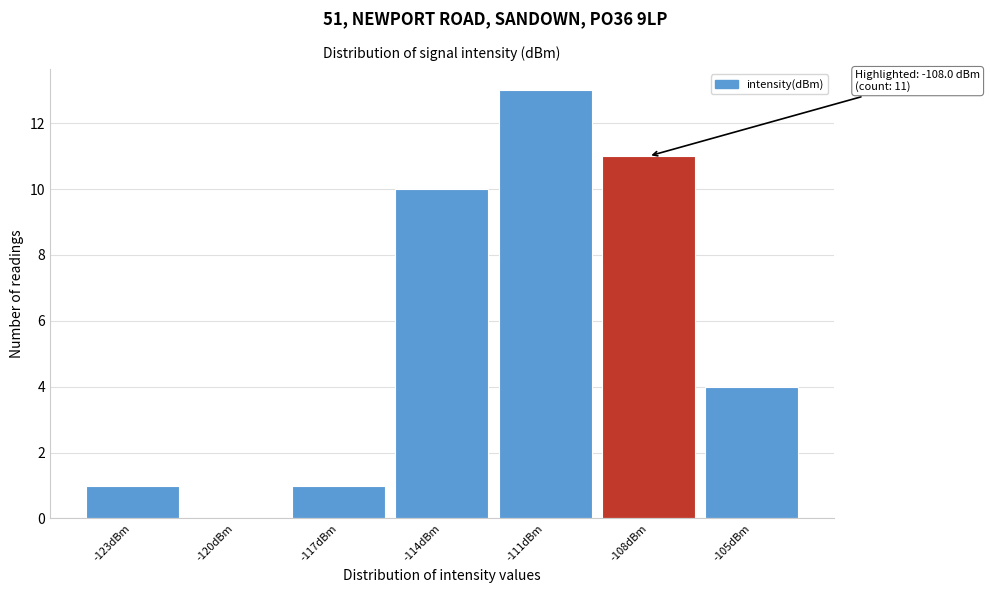

Reading right to left, extract all data points from this chart.

-105dBm=4	-108dBm=11	-111dBm=13	-114dBm=10	-117dBm=1	-120dBm=0	-123dBm=1